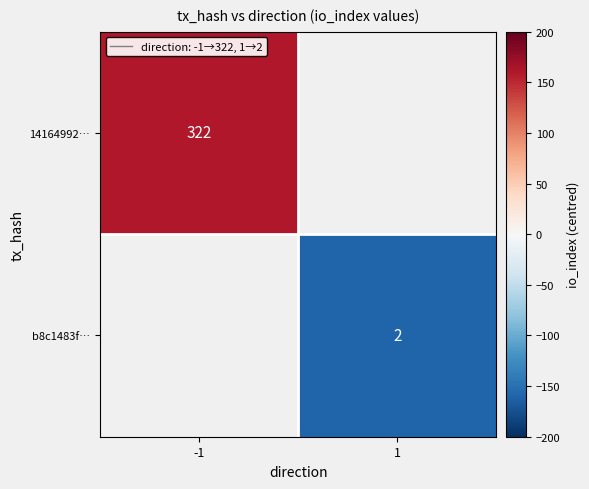

Is it true that 14164992… equals 322 at -1?

True